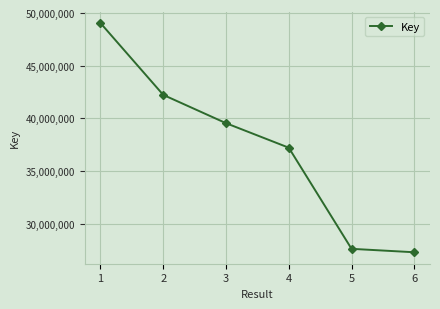

List the labels in order of value, largest first.

1, 2, 3, 4, 5, 6